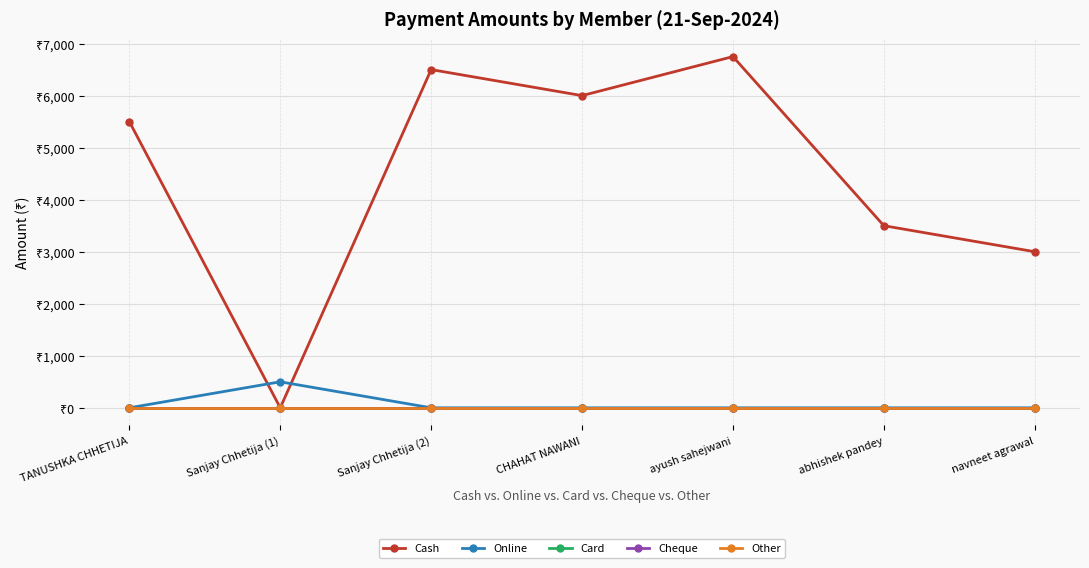

Reading left to right, list all the values displayed in this chart.

Cash: TANUSHKA CHHETIJA=5500	Sanjay Chhetija (1)=0	Sanjay Chhetija (2)=6500	CHAHAT NAWANI=6000	ayush sahejwani=6750	abhishek pandey=3500	navneet agrawal=3000
Online: TANUSHKA CHHETIJA=0	Sanjay Chhetija (1)=500	Sanjay Chhetija (2)=0	CHAHAT NAWANI=0	ayush sahejwani=0	abhishek pandey=0	navneet agrawal=0
Card: TANUSHKA CHHETIJA=0	Sanjay Chhetija (1)=0	Sanjay Chhetija (2)=0	CHAHAT NAWANI=0	ayush sahejwani=0	abhishek pandey=0	navneet agrawal=0
Cheque: TANUSHKA CHHETIJA=0	Sanjay Chhetija (1)=0	Sanjay Chhetija (2)=0	CHAHAT NAWANI=0	ayush sahejwani=0	abhishek pandey=0	navneet agrawal=0
Other: TANUSHKA CHHETIJA=0	Sanjay Chhetija (1)=0	Sanjay Chhetija (2)=0	CHAHAT NAWANI=0	ayush sahejwani=0	abhishek pandey=0	navneet agrawal=0